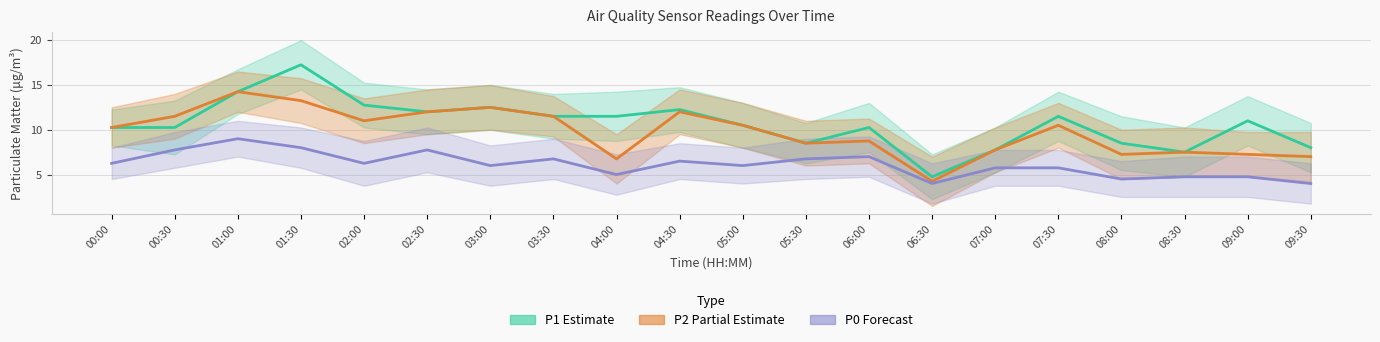

The P1 series shows 17.8 at 03:00. True or false?

False